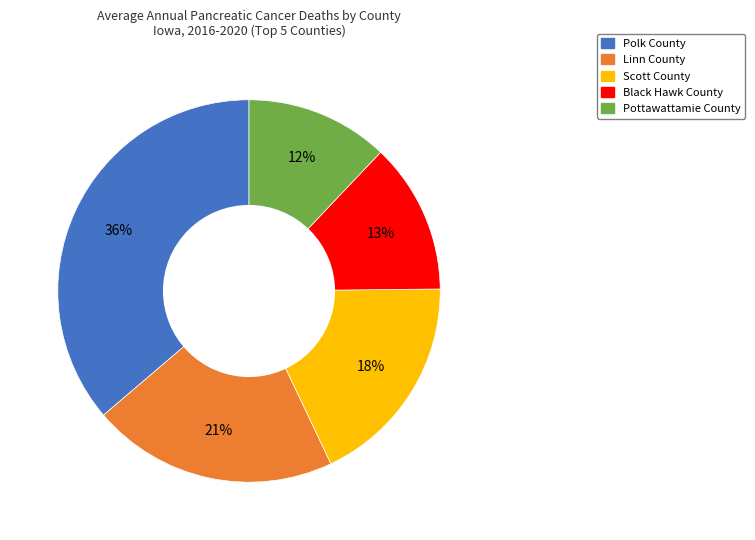

To the nearest percent, what is the combined percentage of Scott County and Linn County?

39%